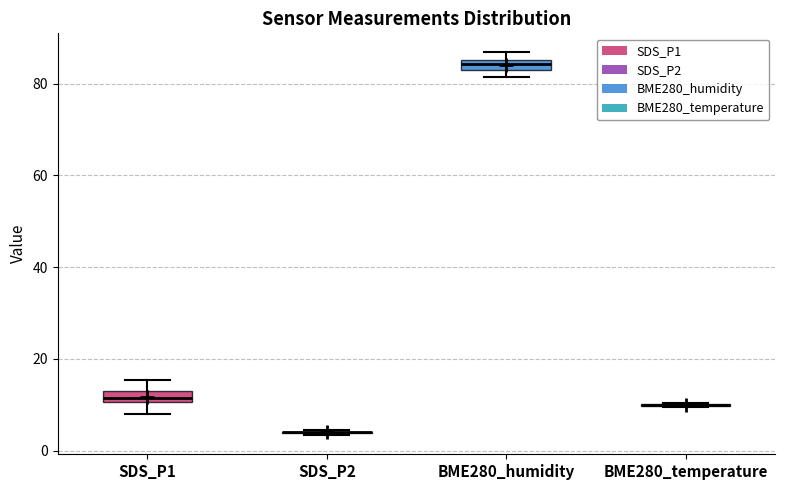

Where is the upper edge of the box for BME280_humidity on the y-axis? The values are not printed on the chart, so give them approximately, as read against the axis.

86